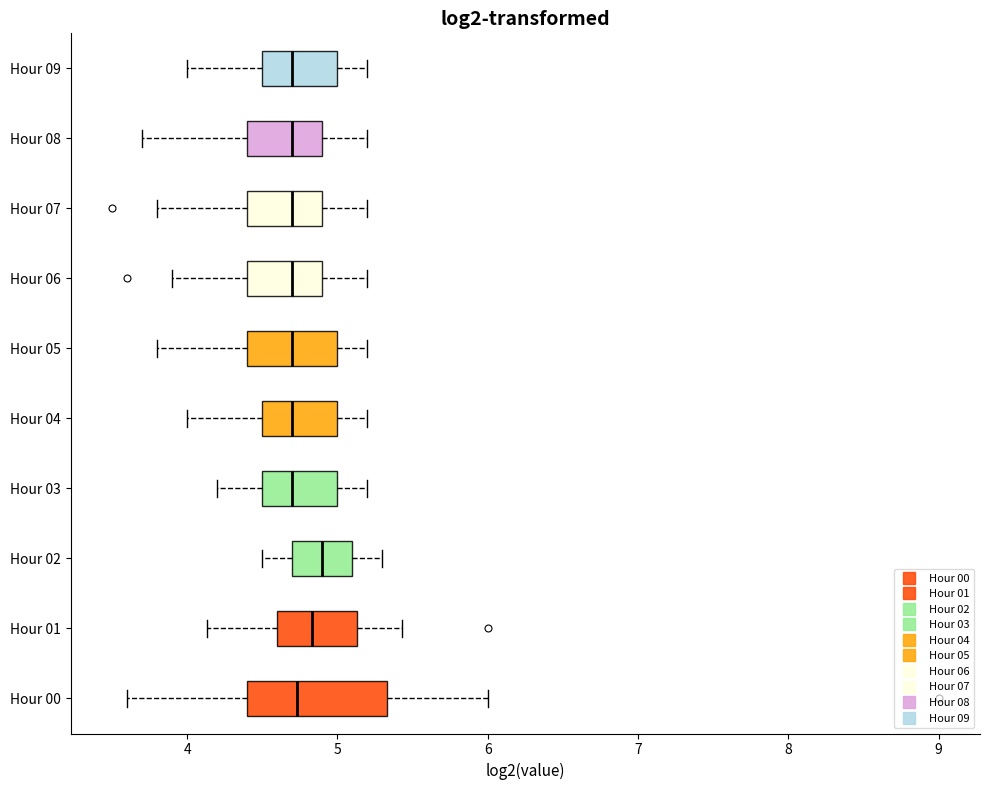

Reading bottom to top, read every box against the x-axis: the position of its median line, the range the box covers, and the ends of its whiskers. The values are not printed on the chart, so give them approximately, as read against the axis.

Hour 00: median 4.7, box 4.4 to 5.3, whiskers 3.6 to 6.0
Hour 01: median 4.8, box 4.6 to 5.1, whiskers 4.1 to 5.4
Hour 02: median 4.9, box 4.7 to 5.1, whiskers 4.5 to 5.3
Hour 03: median 4.7, box 4.5 to 5.0, whiskers 4.2 to 5.2
Hour 04: median 4.7, box 4.5 to 5.0, whiskers 4.0 to 5.2
Hour 05: median 4.7, box 4.4 to 5.0, whiskers 3.8 to 5.2
Hour 06: median 4.7, box 4.4 to 4.9, whiskers 3.9 to 5.2
Hour 07: median 4.7, box 4.4 to 4.9, whiskers 3.8 to 5.2
Hour 08: median 4.7, box 4.4 to 4.9, whiskers 3.7 to 5.2
Hour 09: median 4.7, box 4.5 to 5.0, whiskers 4.0 to 5.2